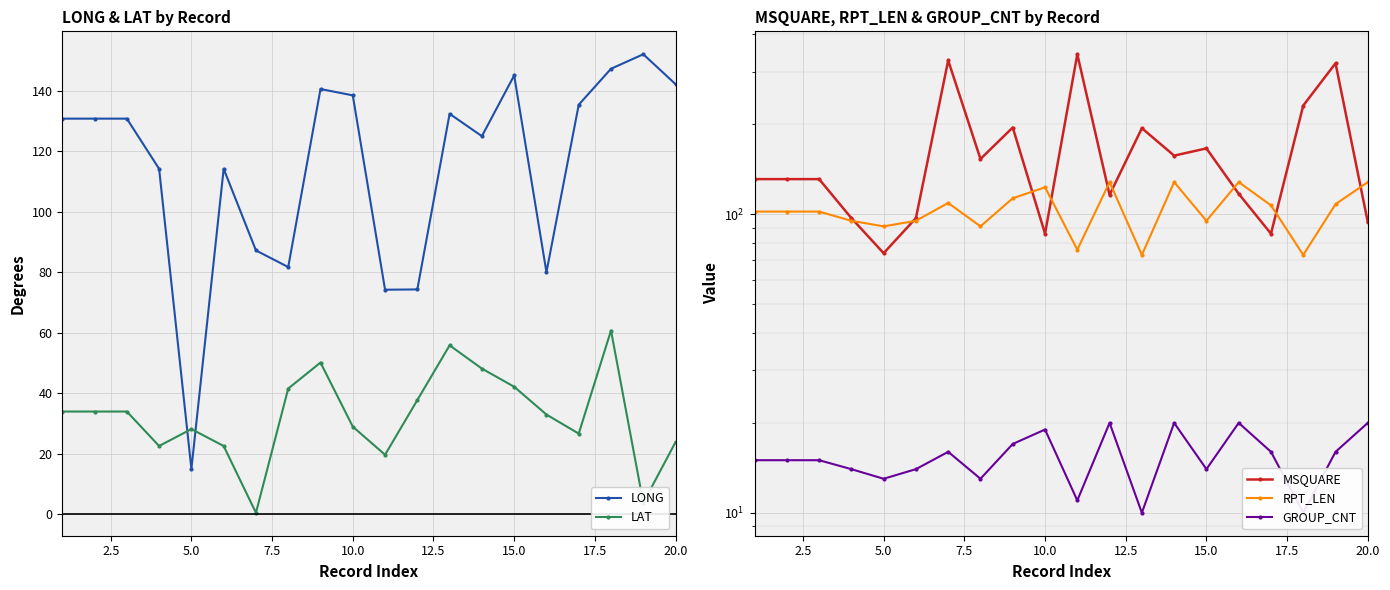

What is the difference between the maximum and second lowest values in the LAT series?

57.0